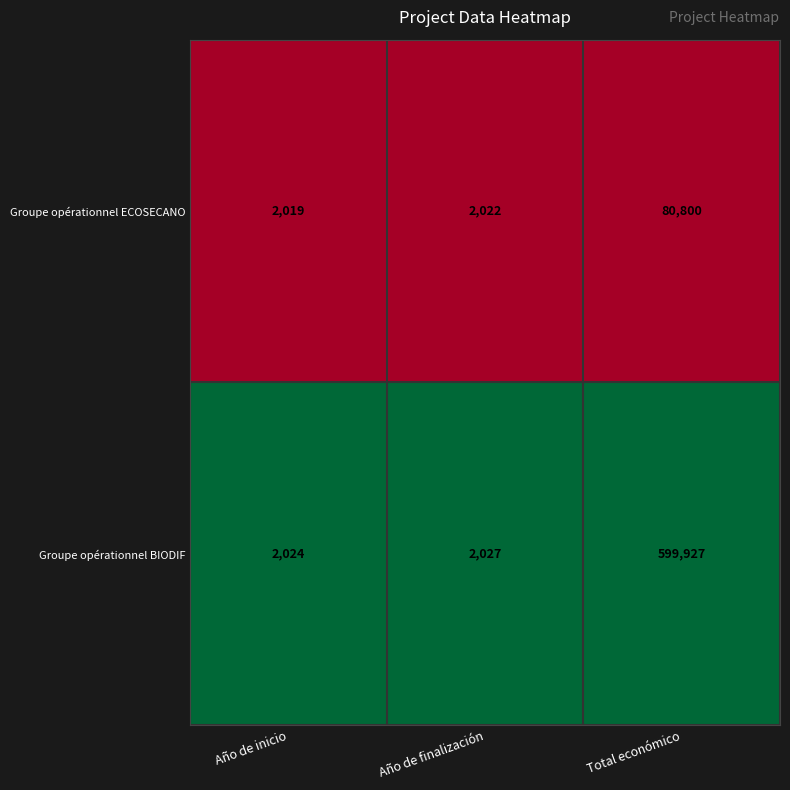

Reading left to right, transcribe all the data shown in this chart.

Groupe opérationnel ECOSECANO: 2019	2022	80800
Groupe opérationnel BIODIF: 2024	2027	599927